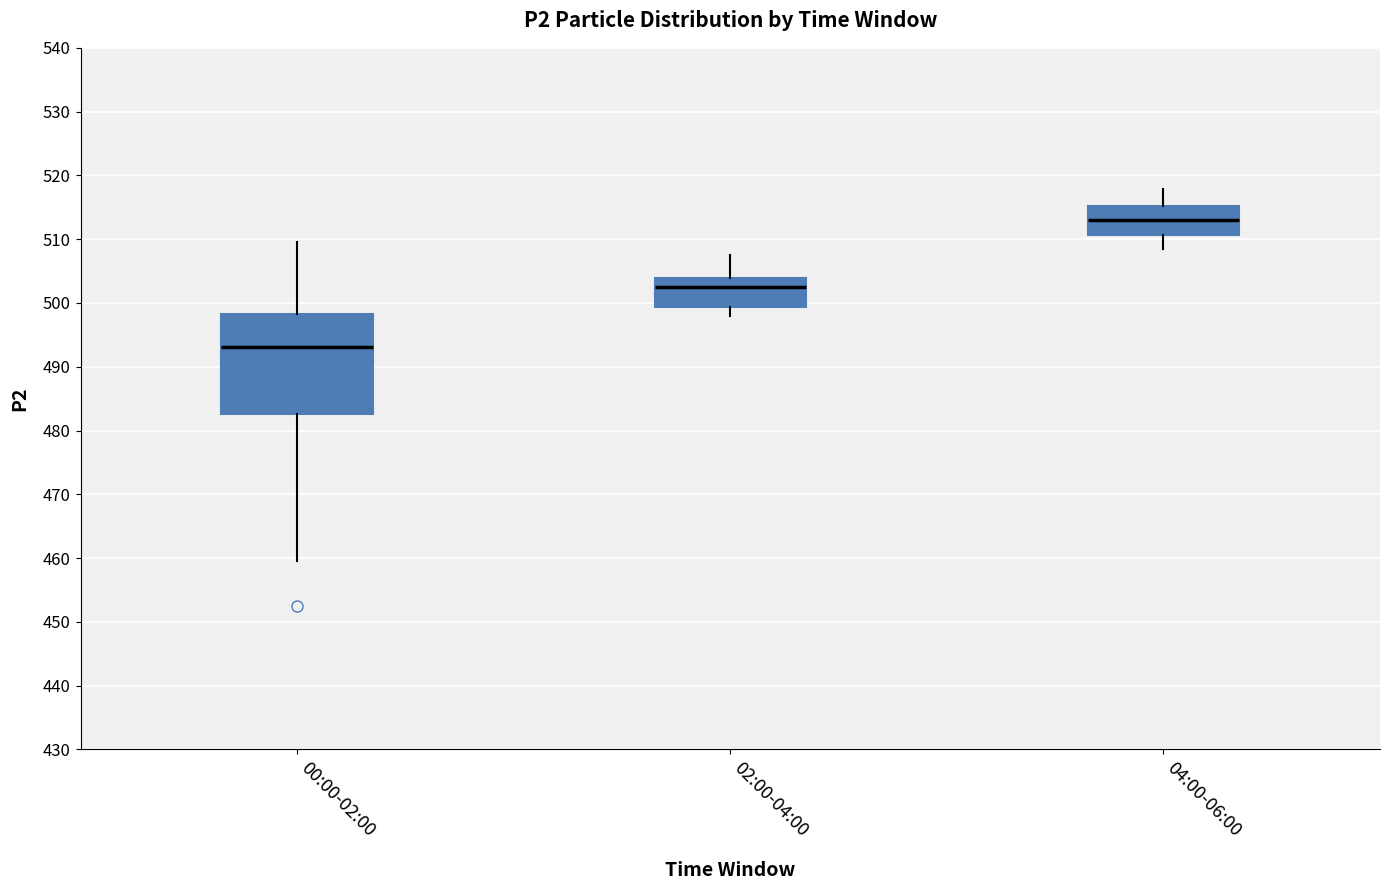

Which box's median line is the highest?

04:00-06:00